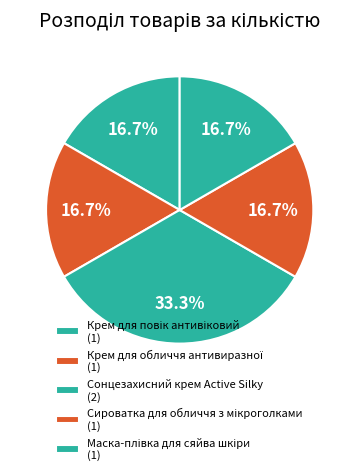

Does any single category account for the majority?

No